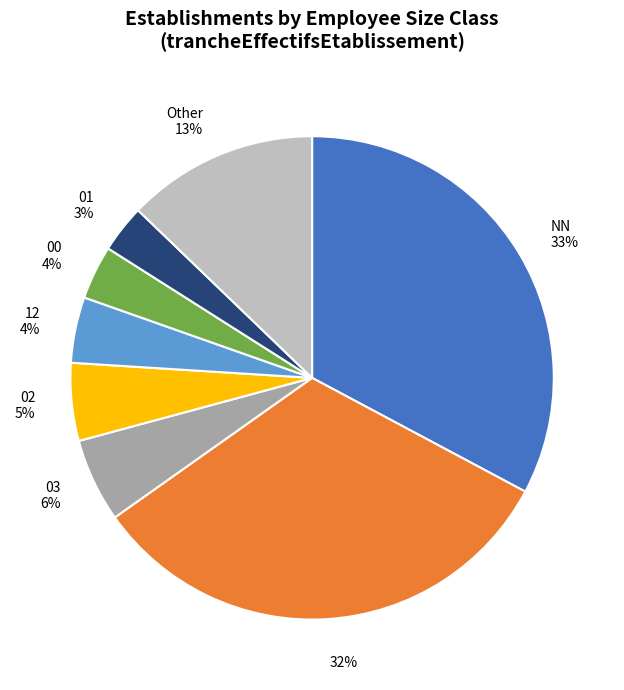

True or false: 01 3% accounts for 3% of the total.

True